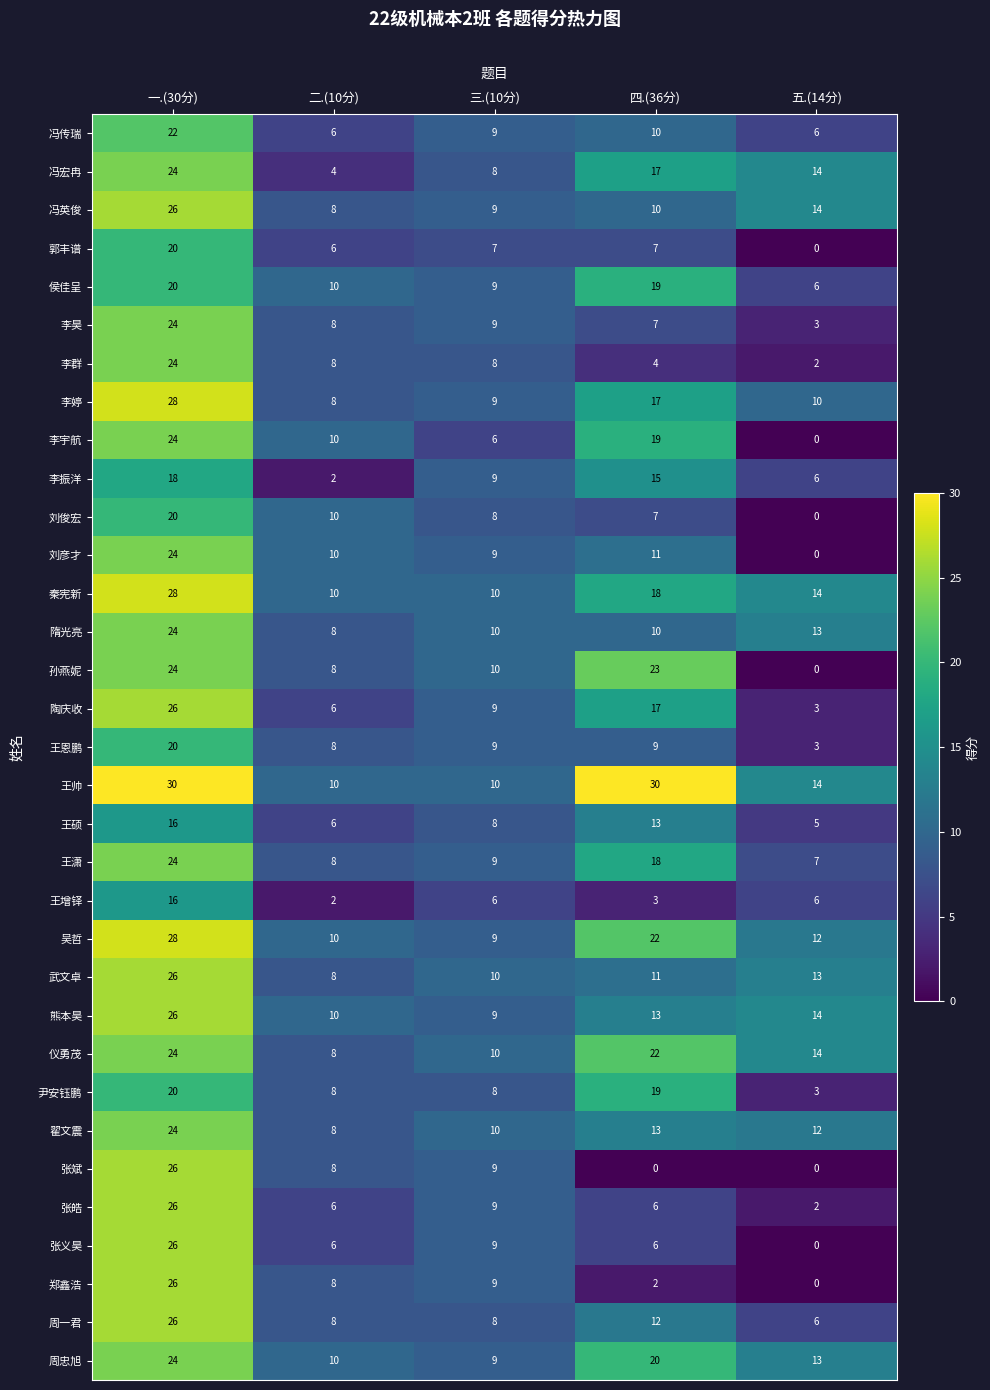

Which series has the largest total across all categories?

王帅